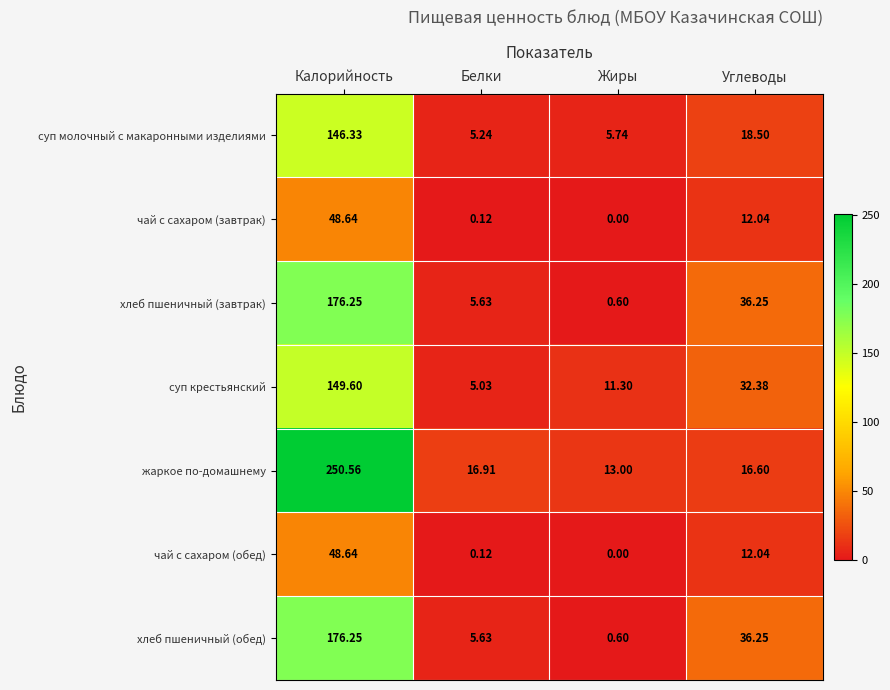

Which series has the widest spread of values?

жаркое по-домашнему